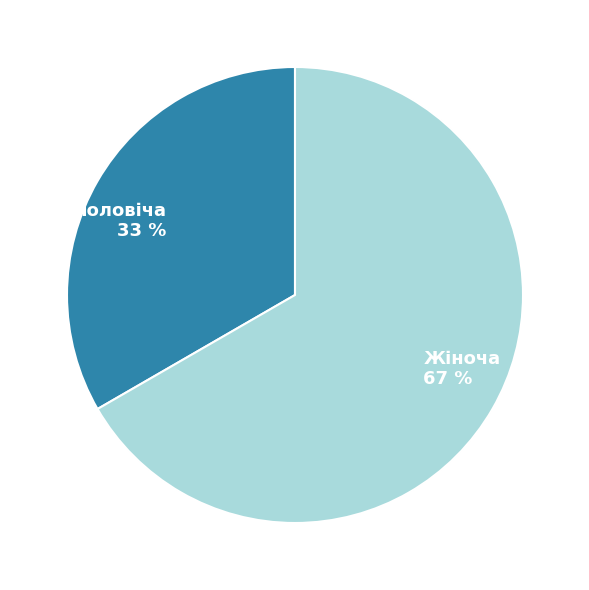

What is the largest slice in the pie chart?

Жіноча